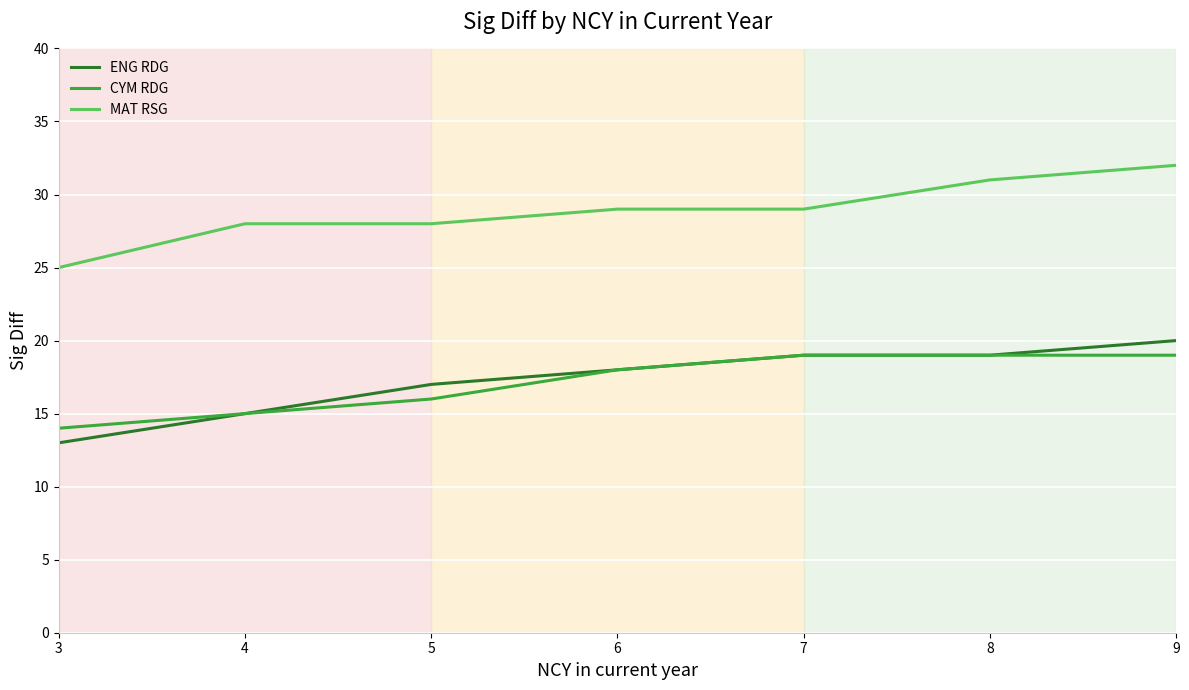

Reading right to left, list all the values displayed in this chart.

ENG RDG: 9=20	8=19	7=19	6=18	5=17	4=15	3=13
CYM RDG: 9=19	8=19	7=19	6=18	5=16	4=15	3=14
MAT RSG: 9=32	8=31	7=29	6=29	5=28	4=28	3=25